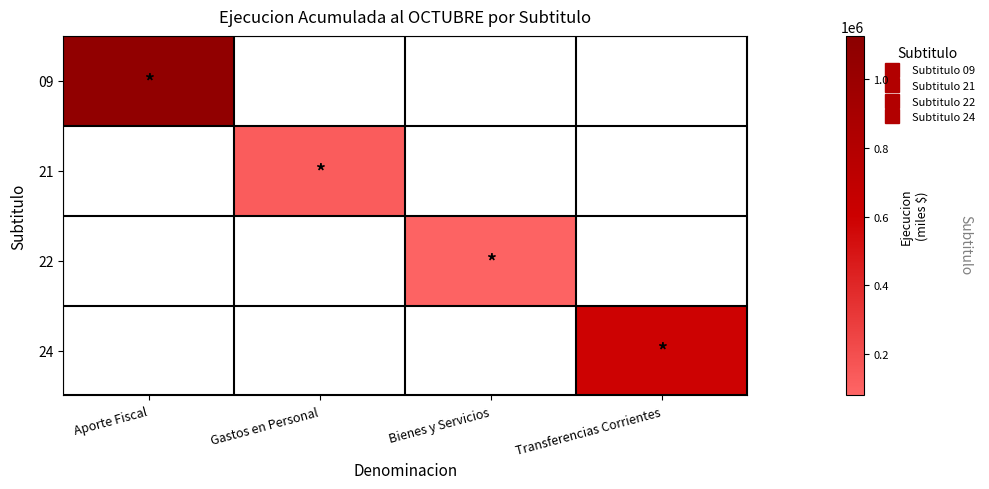

Which category has the lowest value in the 09 series?

Aporte Fiscal